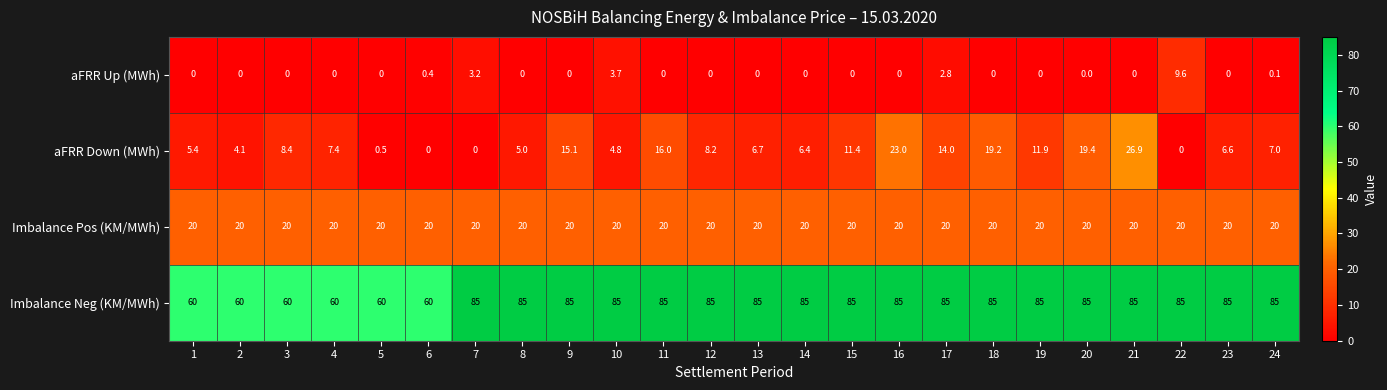

Where does the aFRR Down (MWh) series first go above 7?

3